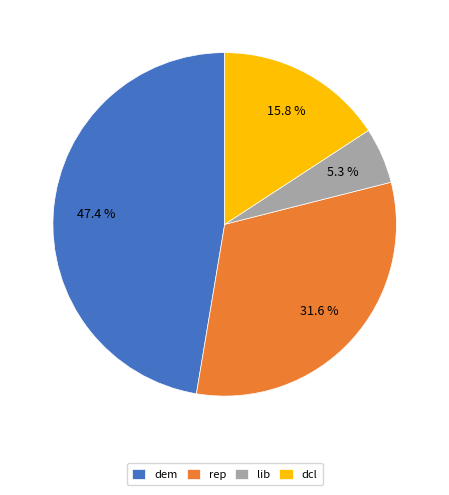

Which slice is the largest?

dem